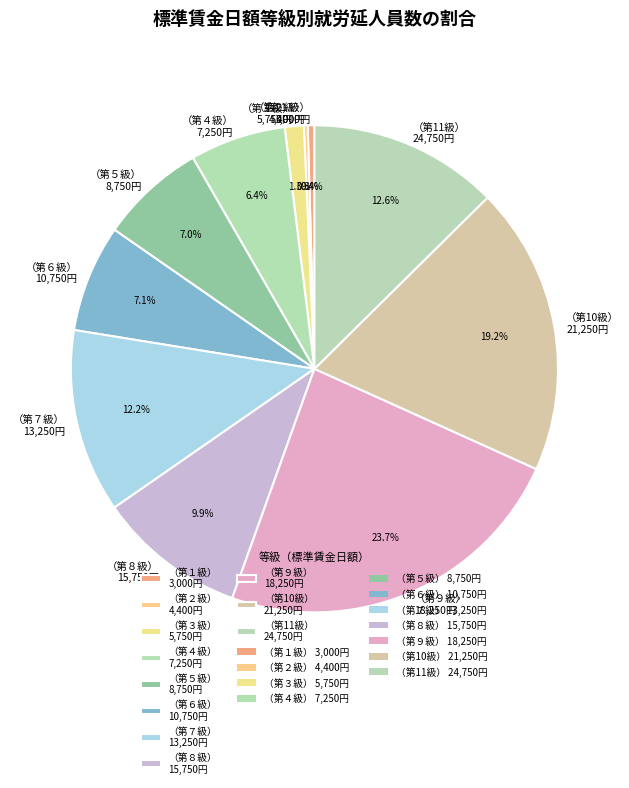

Is there a majority slice in this chart?

No